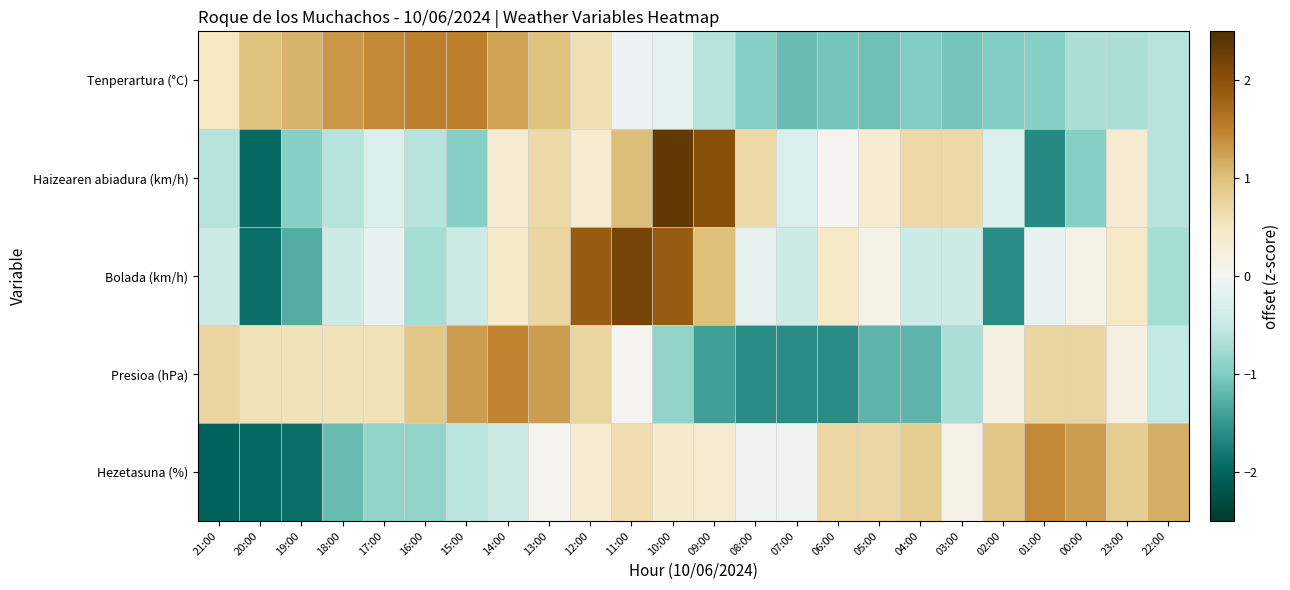

Reading left to right, list all the values displayed in this chart.

Tenperartura (°C): 21:00=0.5	20:00=1.0	19:00=1.1	18:00=1.3	17:00=1.4	16:00=1.5	15:00=1.5	14:00=1.2	13:00=1.0	12:00=0.6	11:00=-0.1	10:00=-0.2	09:00=-0.6	08:00=-1.0	07:00=-1.1	06:00=-1.1	05:00=-1.1	04:00=-1.0	03:00=-1.1	02:00=-1.0	01:00=-1.0	00:00=-0.7	23:00=-0.7	22:00=-0.6
Haizearen abiadura (km/h): 21:00=-0.6	20:00=-1.9	19:00=-0.9	18:00=-0.6	17:00=-0.3	16:00=-0.6	15:00=-0.9	14:00=0.4	13:00=0.7	12:00=0.4	11:00=1.0	10:00=2.3	09:00=2.0	08:00=0.7	07:00=-0.3	06:00=0.0	05:00=0.4	04:00=0.7	03:00=0.7	02:00=-0.3	01:00=-1.6	00:00=-0.9	23:00=0.4	22:00=-0.6
Bolada (km/h): 21:00=-0.4	20:00=-1.9	19:00=-1.3	18:00=-0.4	17:00=-0.1	16:00=-0.7	15:00=-0.4	14:00=0.4	13:00=0.7	12:00=1.9	11:00=2.2	10:00=1.9	09:00=1.0	08:00=-0.1	07:00=-0.4	06:00=0.4	05:00=0.1	04:00=-0.4	03:00=-0.4	02:00=-1.6	01:00=-0.1	00:00=0.1	23:00=0.4	22:00=-0.7
Presioa (hPa): 21:00=0.7	20:00=0.6	19:00=0.6	18:00=0.6	17:00=0.6	16:00=0.9	15:00=1.3	14:00=1.5	13:00=1.3	12:00=0.7	11:00=0.0	10:00=-0.9	09:00=-1.4	08:00=-1.6	07:00=-1.6	06:00=-1.6	05:00=-1.2	04:00=-1.2	03:00=-0.7	02:00=0.2	01:00=0.7	00:00=0.7	23:00=0.2	22:00=-0.5
Hezetasuna (%): 21:00=-2.0	20:00=-1.9	19:00=-1.9	18:00=-1.2	17:00=-0.9	16:00=-0.9	15:00=-0.6	14:00=-0.4	13:00=0.1	12:00=0.4	11:00=0.6	10:00=0.4	09:00=0.4	08:00=-0.1	07:00=-0.1	06:00=0.7	05:00=0.7	04:00=0.9	03:00=0.1	02:00=0.9	01:00=1.4	00:00=1.3	23:00=0.9	22:00=1.1